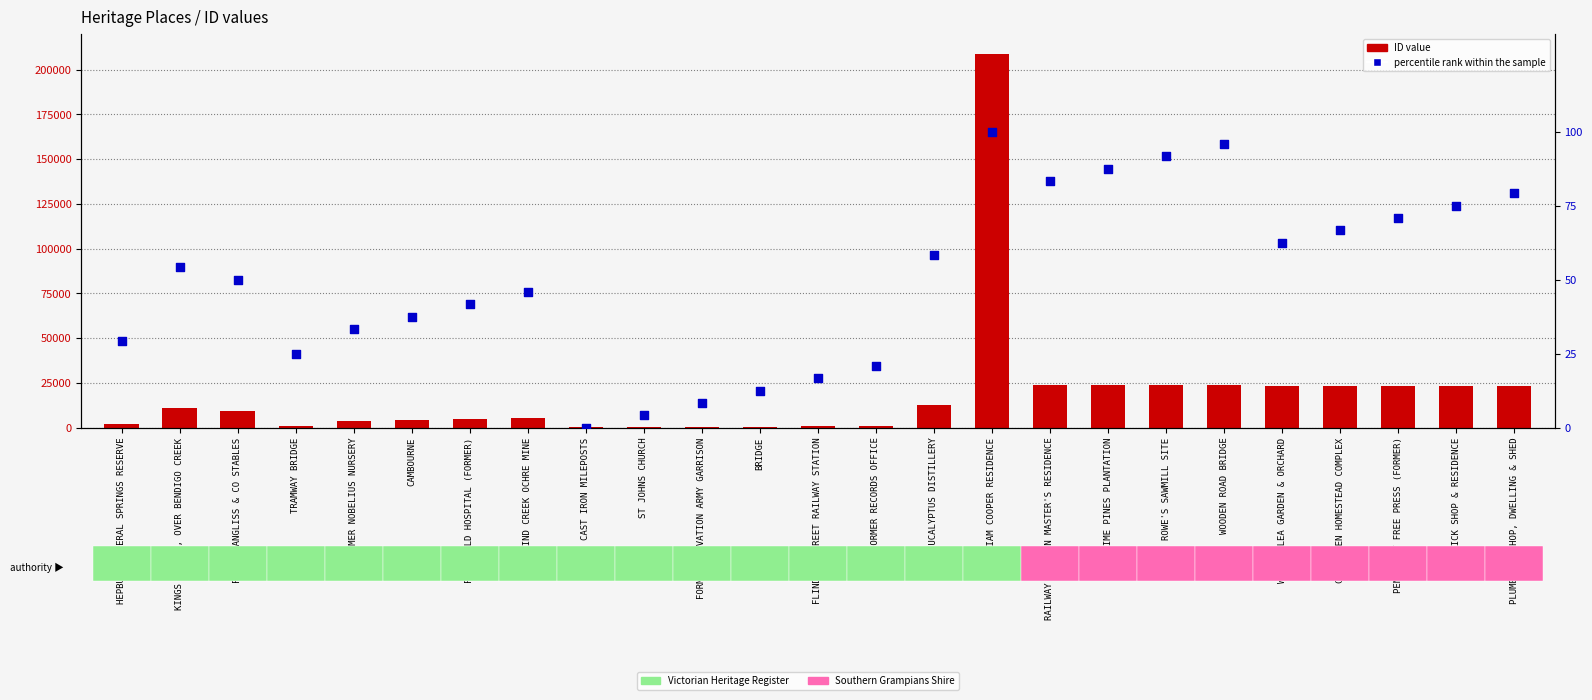

Which series contains the lowest Y value?

percentile rank within the sample